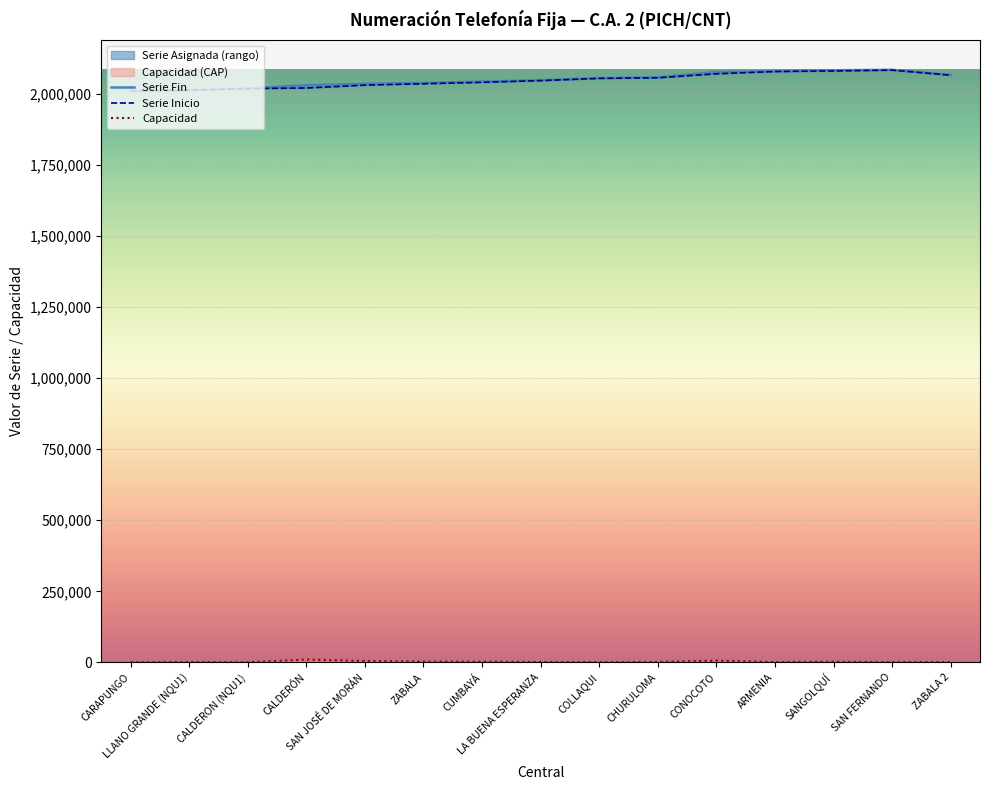

Which series has the largest total across all categories?

Serie Fin